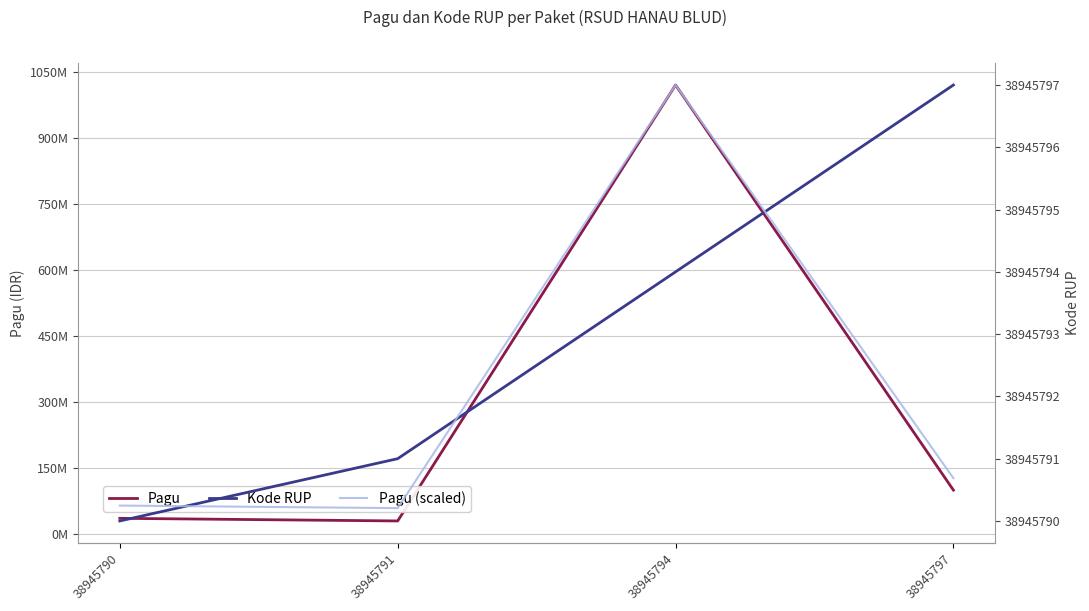

In Pagu, how many points are lower than both neighbors (excluding endpoints)?

1